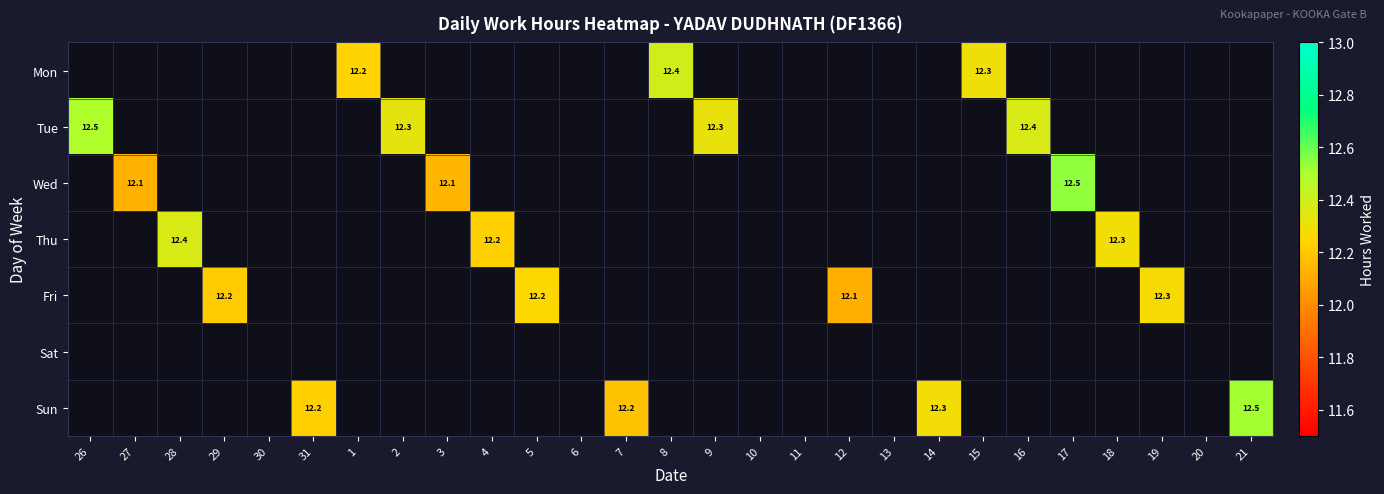

At which category is the sum across all series the highest?

17